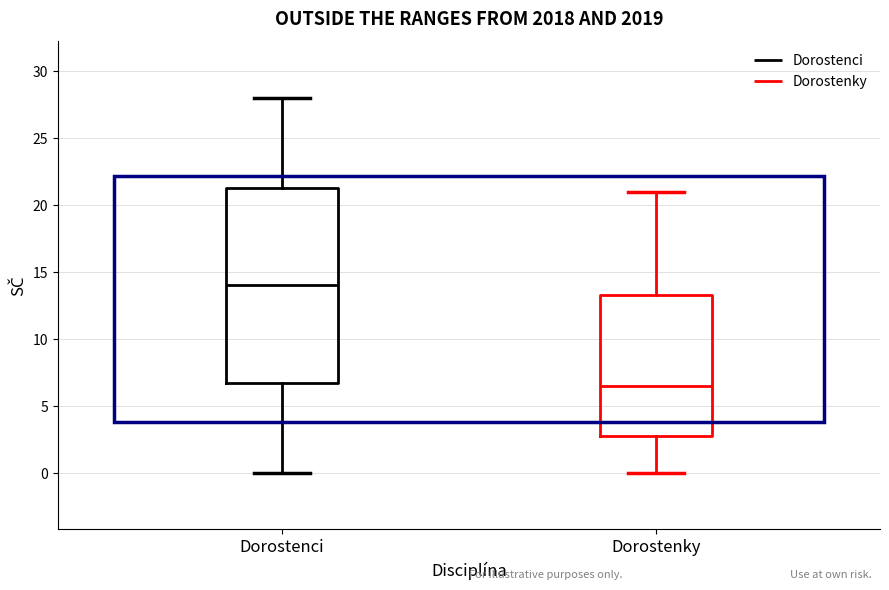

Which box's median line is the lowest?

Dorostenky